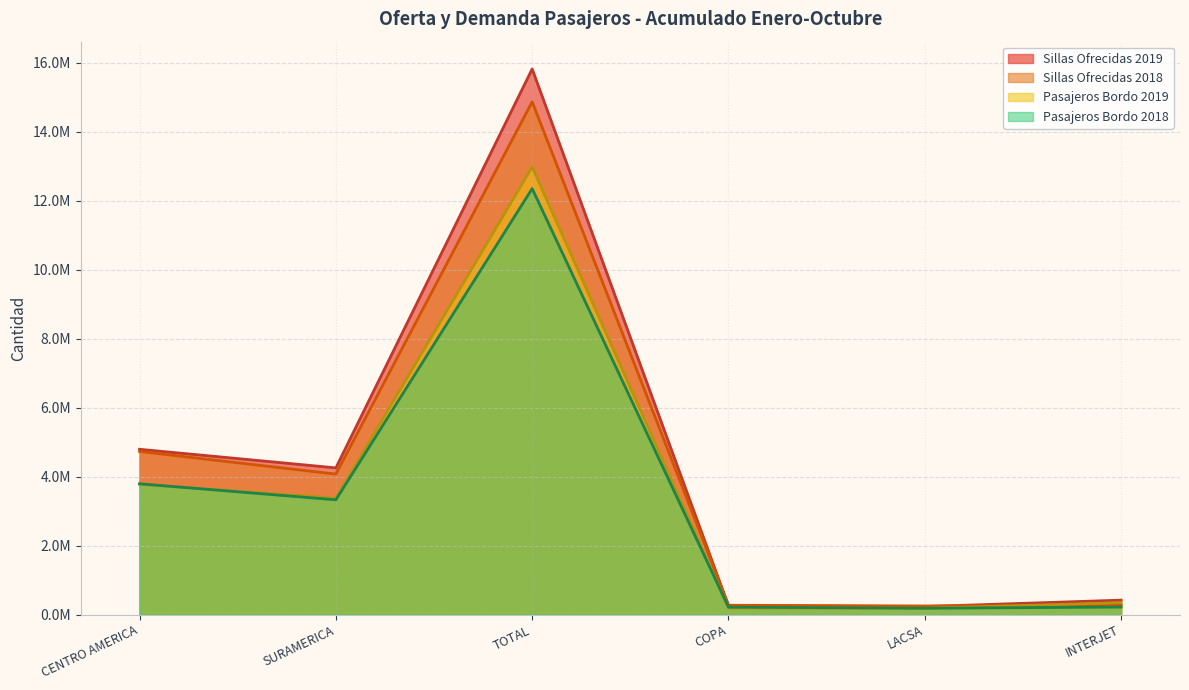

Which has a higher value, SURAMERICA or LACSA?

SURAMERICA